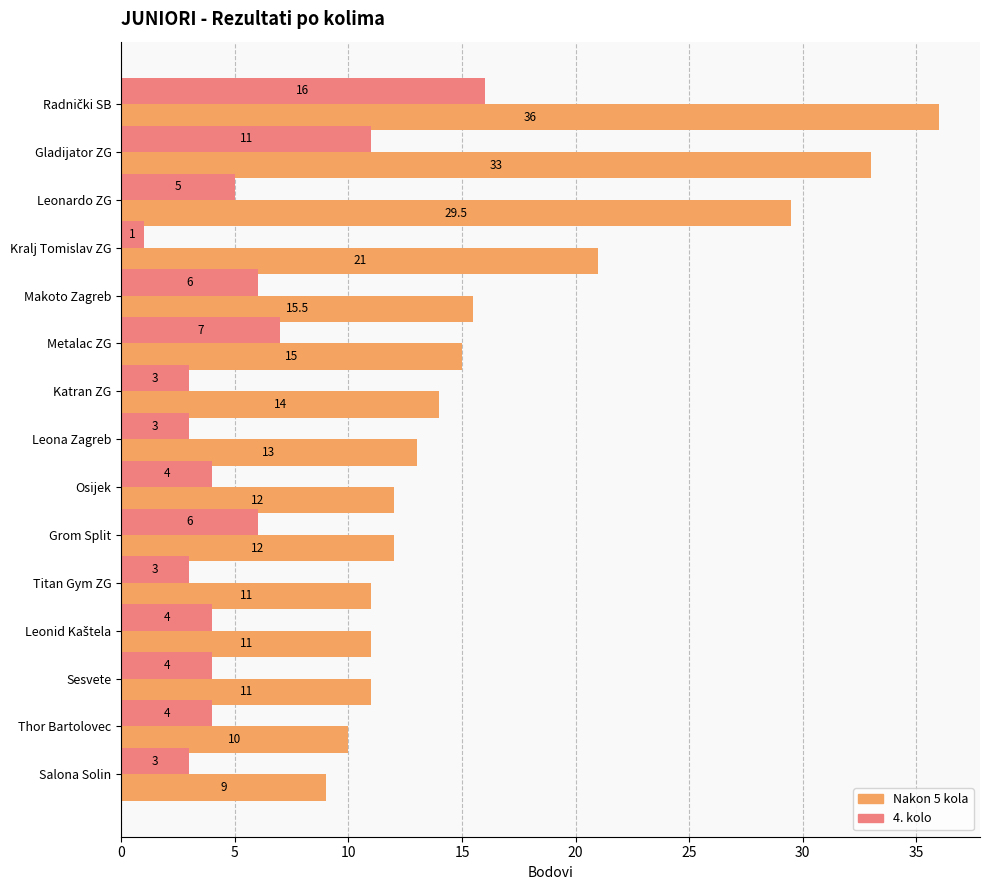

True or false: Nakon 5 kola has a value of 10.0 at Thor Bartolovec.

True